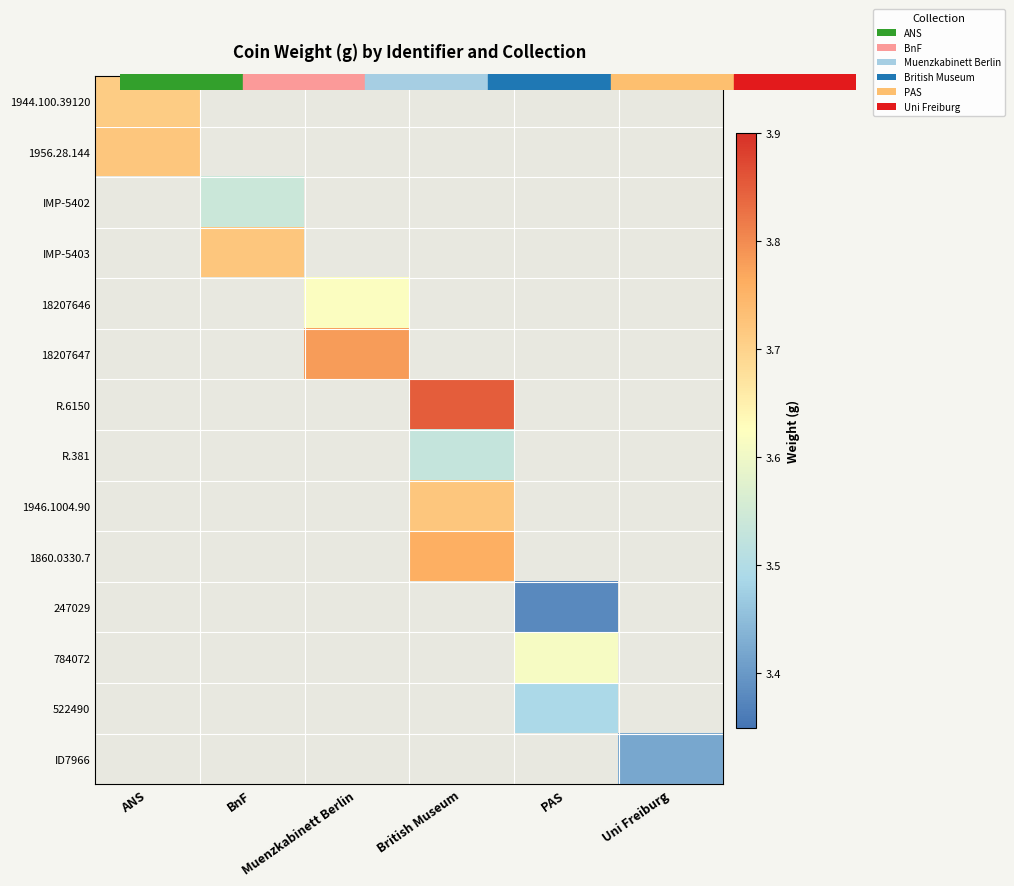

At how many categories does at least one series exceed 3?

6